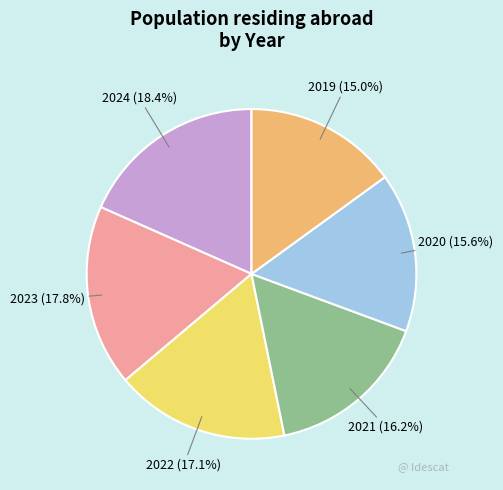

Is there a majority slice in this chart?

No